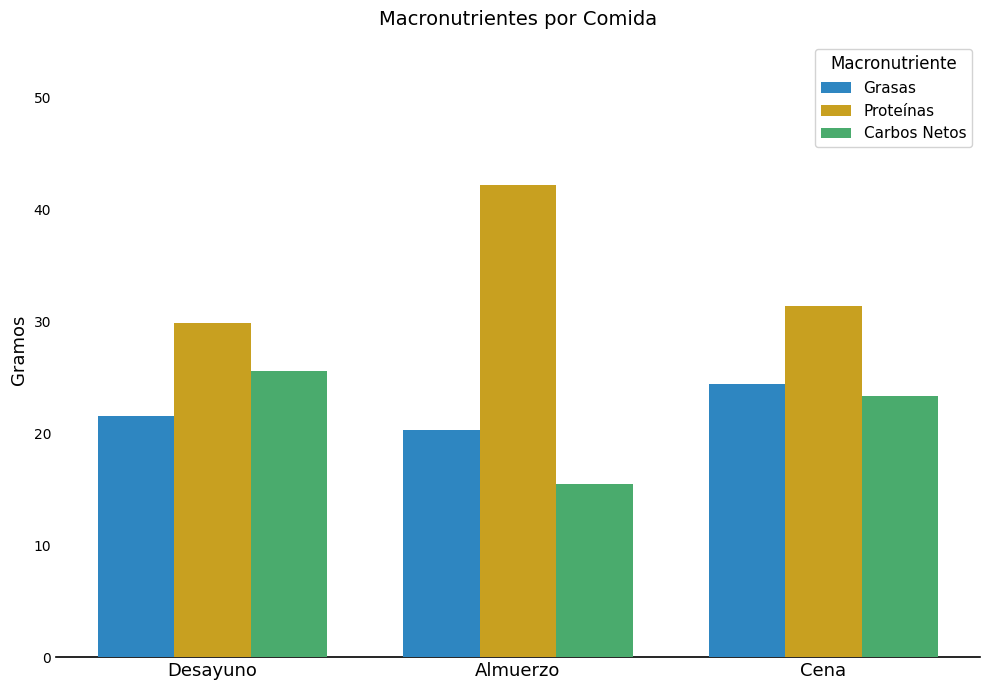

What is the spread (max minus min) of values at Cena?

8.1